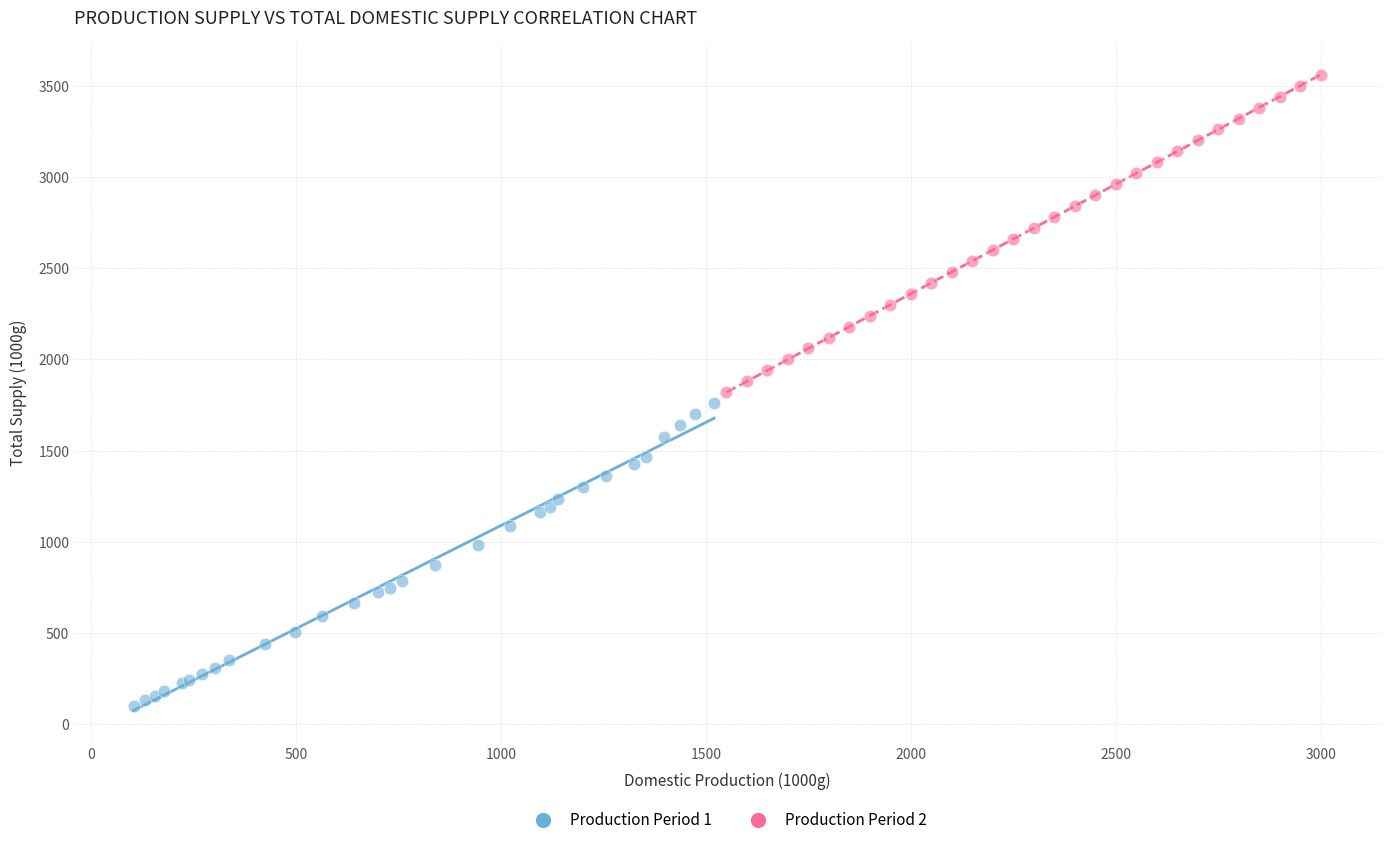

Which series reaches the minimum Y coordinate?

Production Period 1